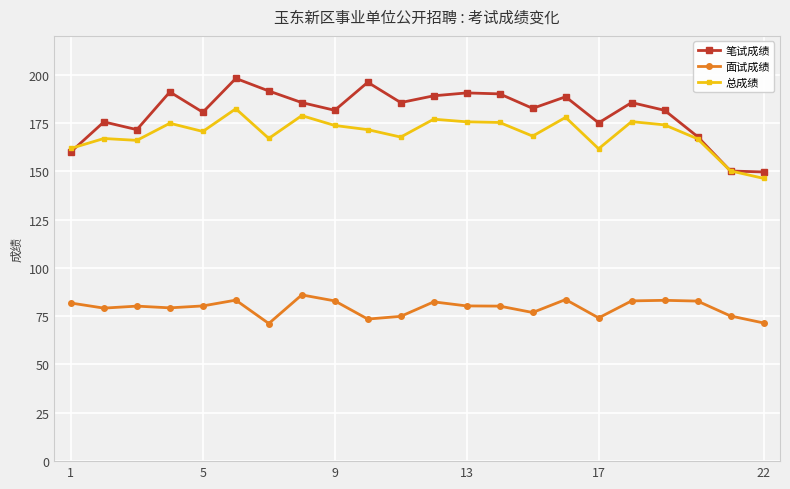

Does the chart display data point markers on the line(s)?

Yes